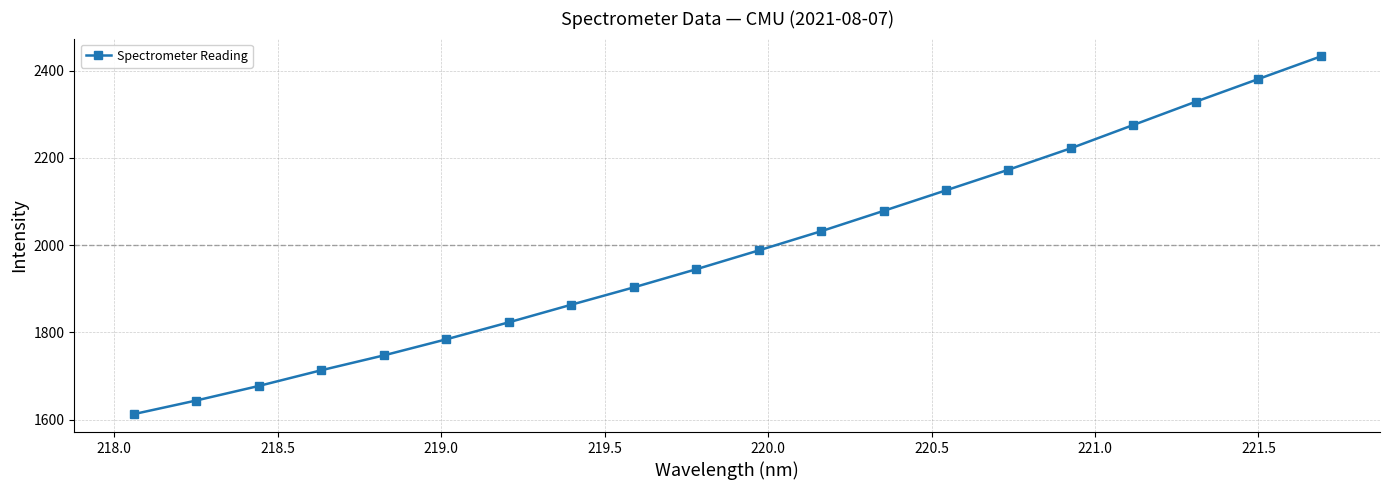

True or false: there are more than 1 points higher than both neighbors.

False